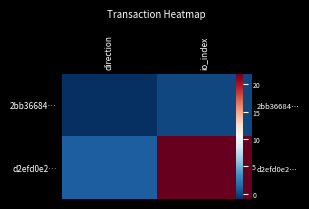

True or false: d2efd0e2… has a value of 22 at io_index.

True